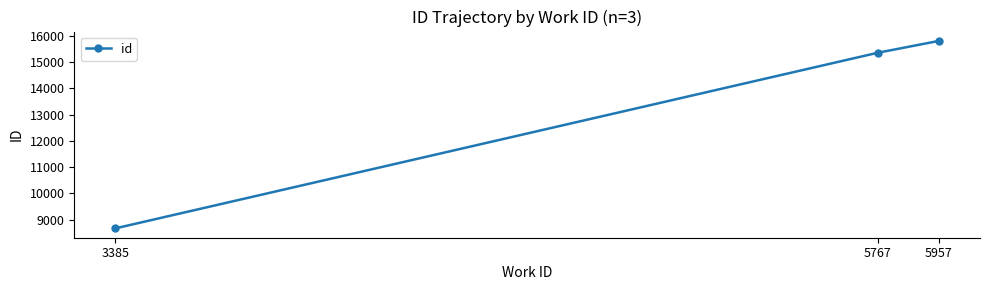

Count the number of categories in the chart.

3